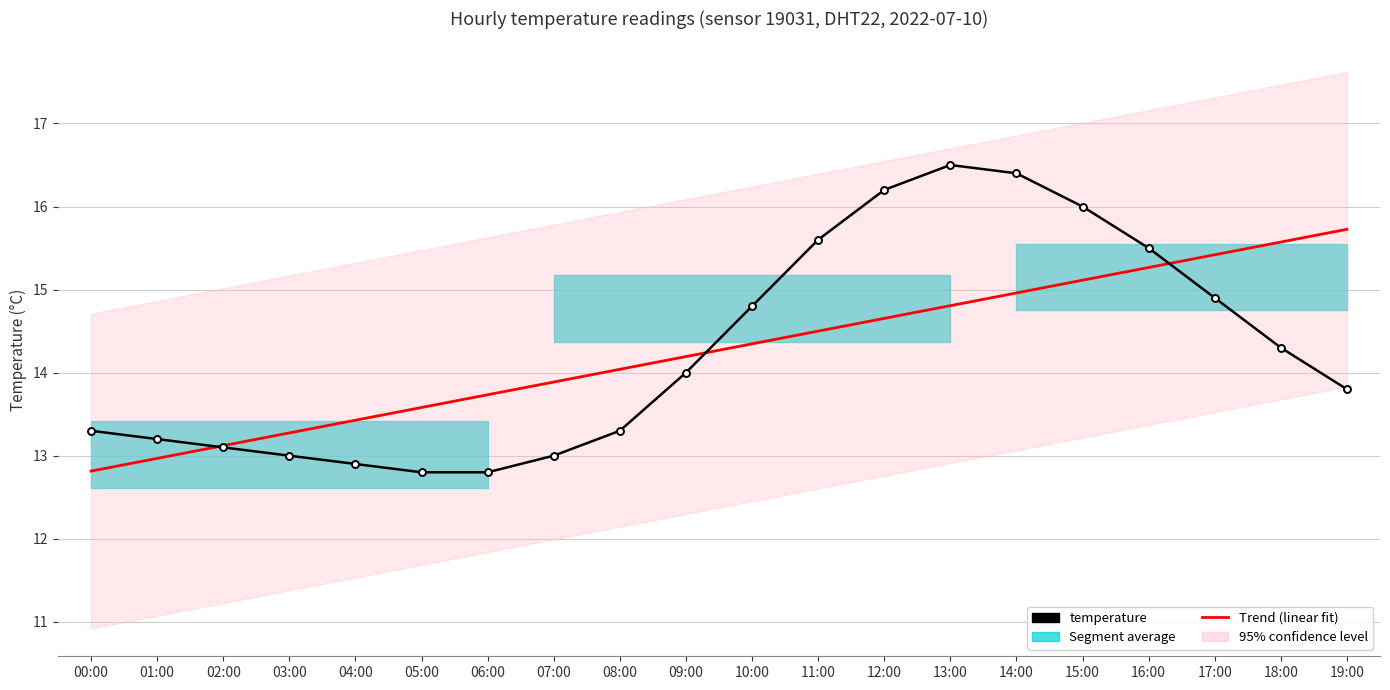

At which label does temperature reach its peak?

13:00